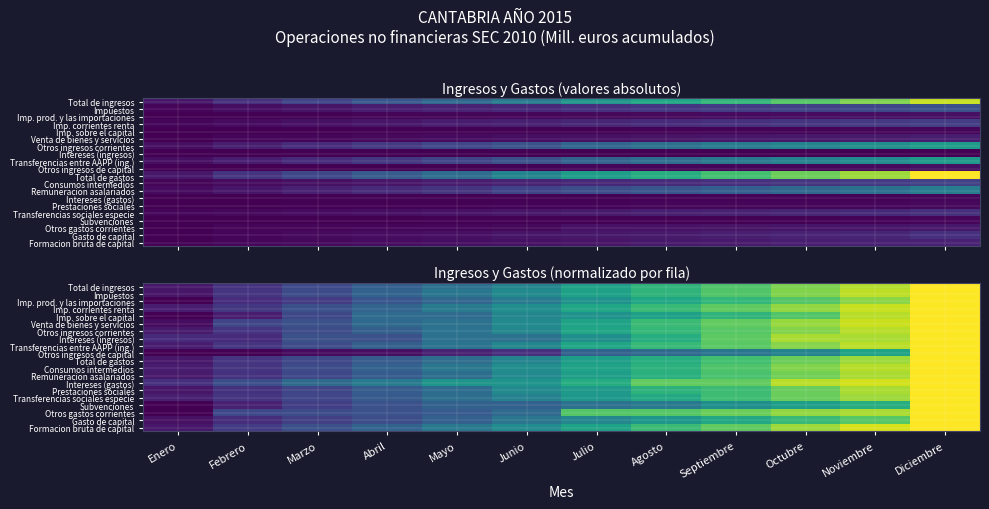

The value of Formacion bruta de capital at Diciembre is 1.5. True or false?

False